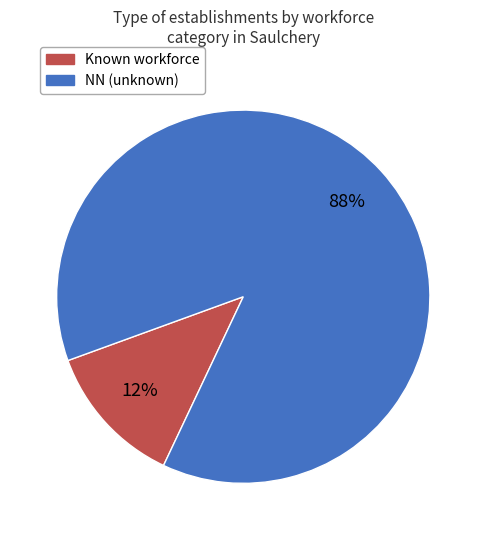

Is there any slice that represents more than half of the pie?

Yes